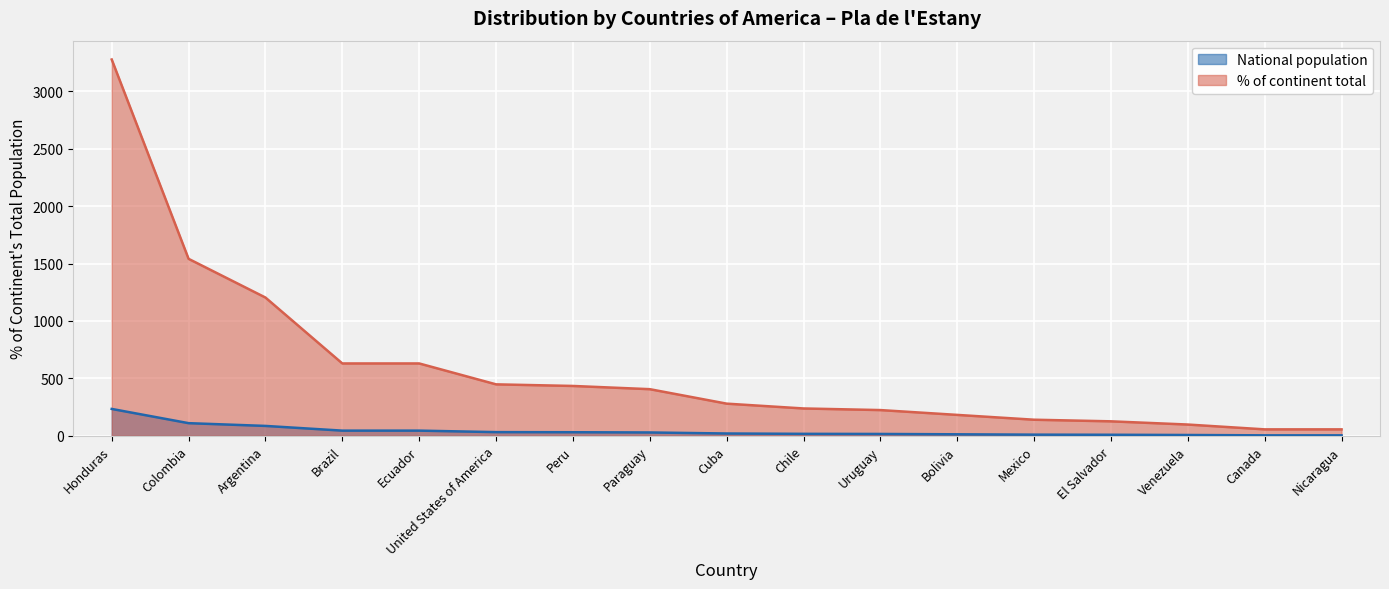

Read the % of continent total value at Venezuela.

98